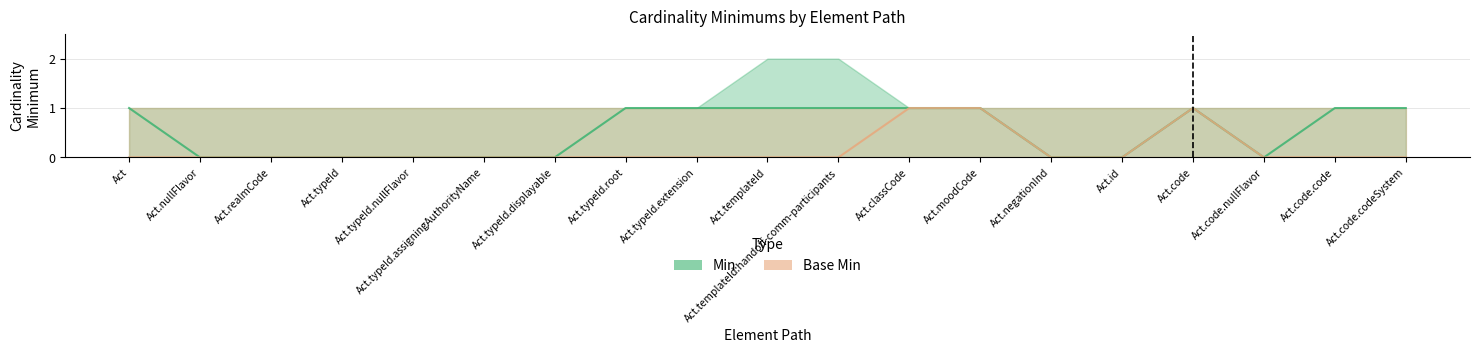

Rank the categories by Min value from highest to lowest.

Act, Act.typeId.root, Act.typeId.extension, Act.templateId, Act.templateId:handoff-comm-participants, Act.classCode, Act.moodCode, Act.code, Act.code.code, Act.code.codeSystem, Act.nullFlavor, Act.realmCode, Act.typeId, Act.typeId.nullFlavor, Act.typeId.assigningAuthorityName, Act.typeId.displayable, Act.negationInd, Act.id, Act.code.nullFlavor